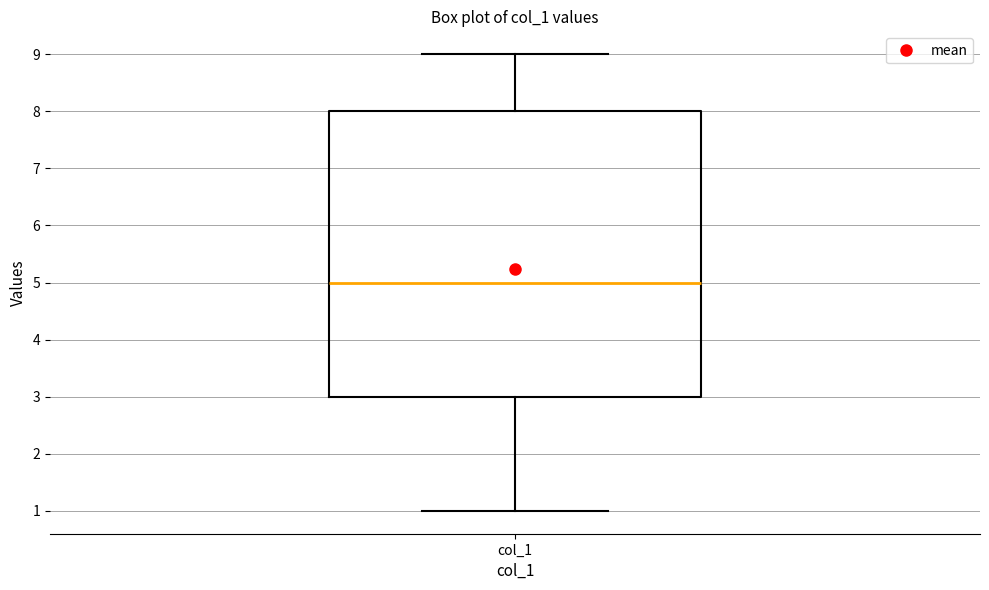

Transcribe this box plot: give where the median line is, the range the box spans, and where the two whiskers end, as read against the y-axis. The values are not printed on the chart, so give them approximately, as read against the axis.

median 5, box 3 to 8, whiskers 1 to 9